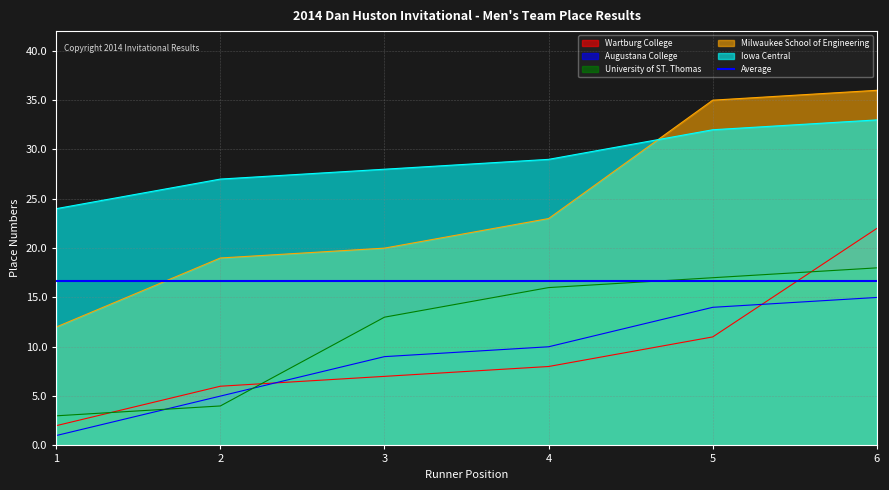

Between 5 and 4, which is larger?

5